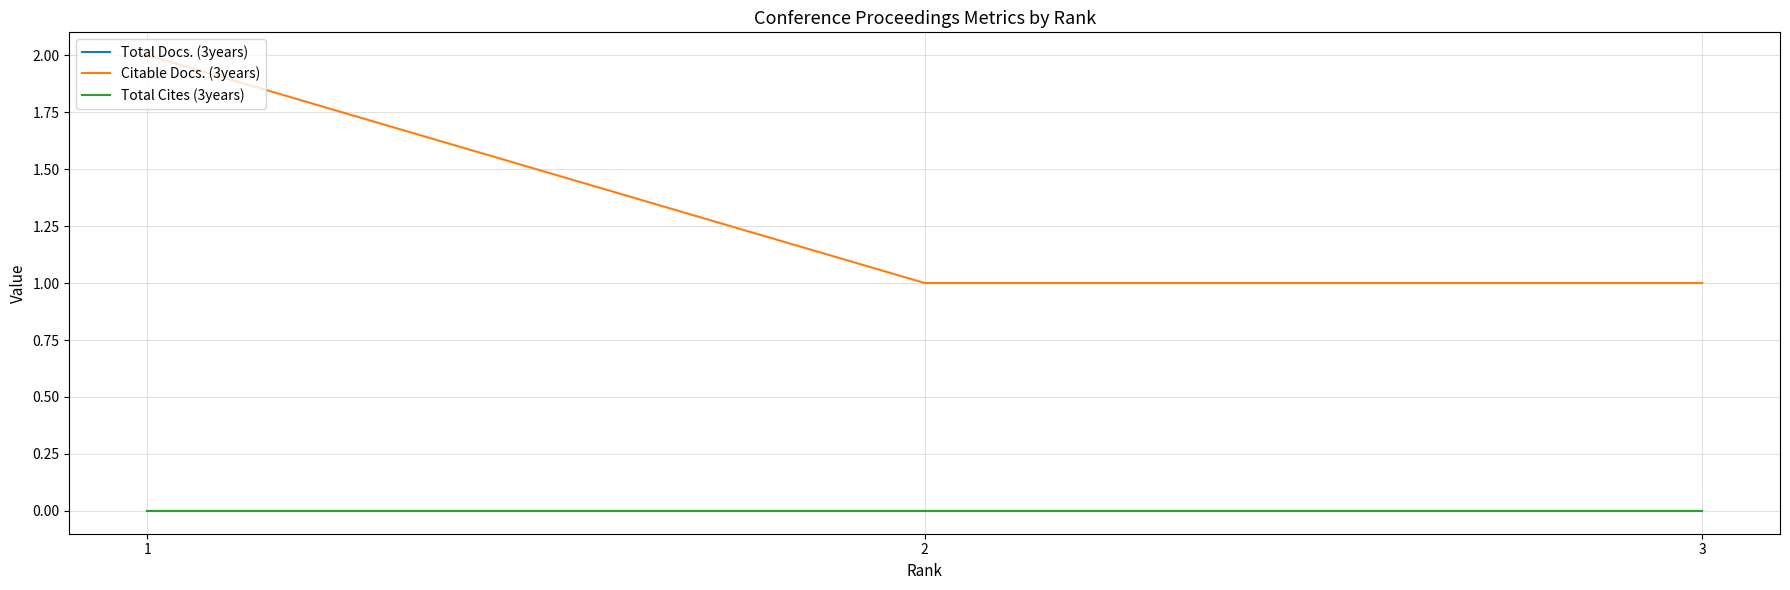

Rank the categories by Citable Docs. (3years) value from lowest to highest.

2, 3, 1